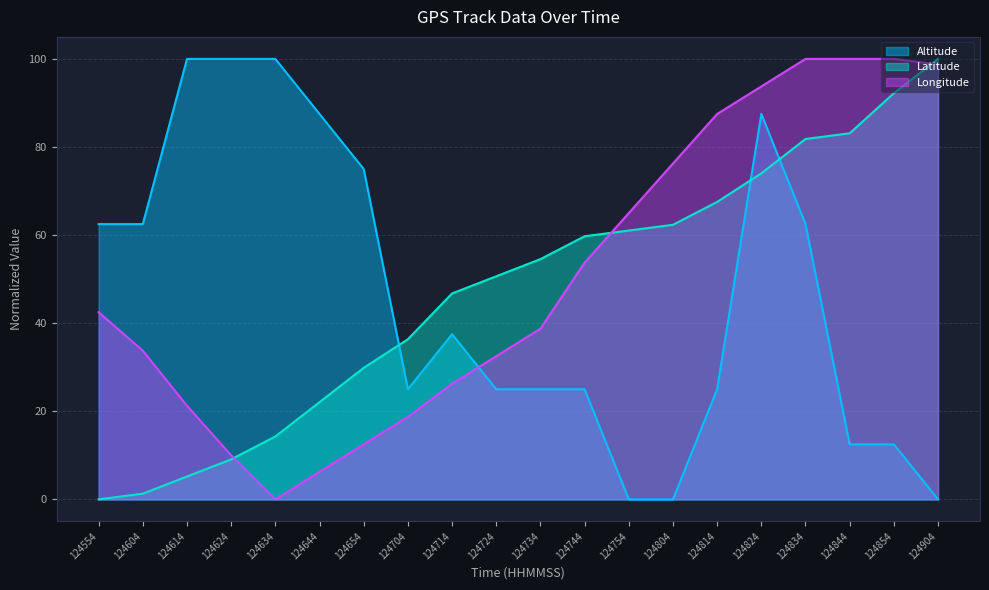

Where do Longitude and Latitude first cross each other?

124624 and 124634